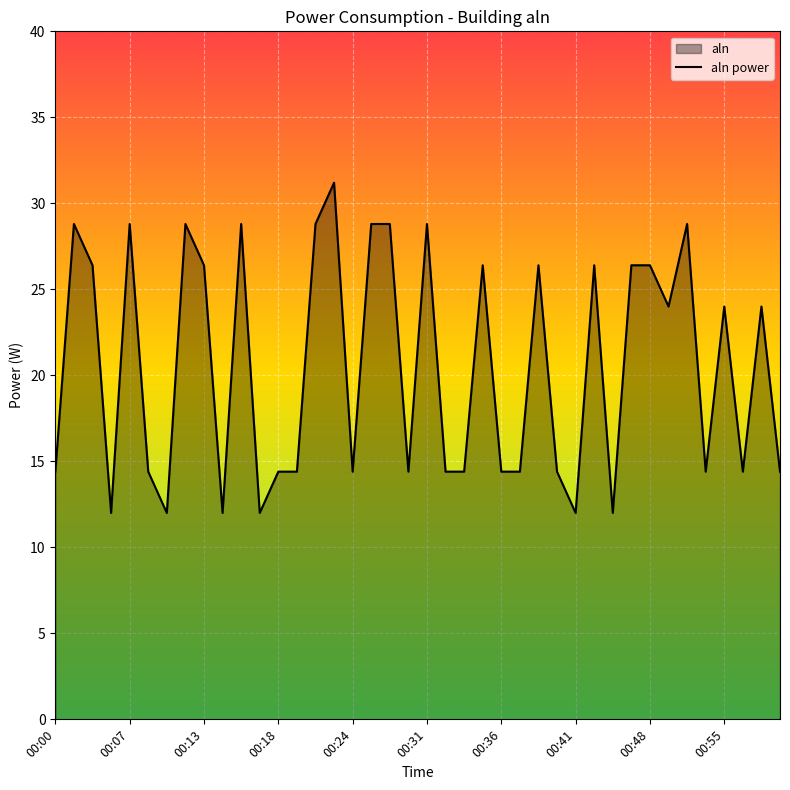

Is it true that the value at 00:55 is 24.0?

True